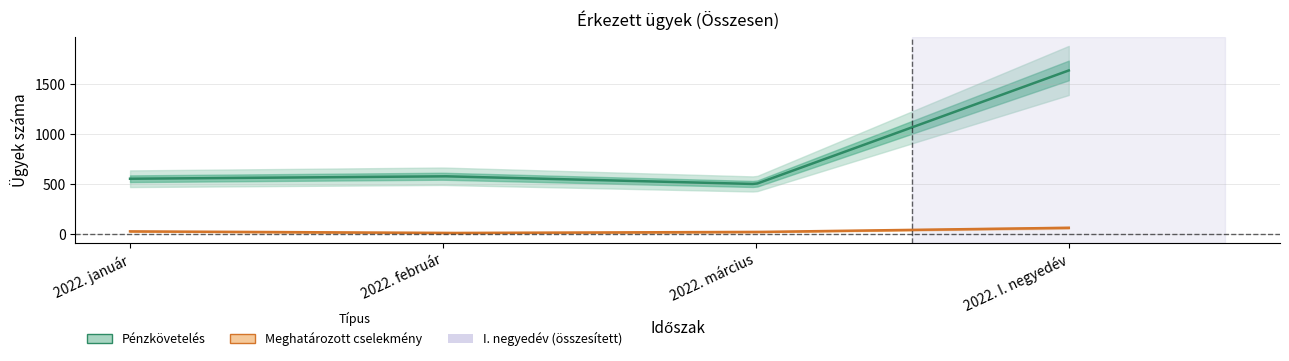

What is the value of the Pénzkövetelés point at the 4th from the left?

1640